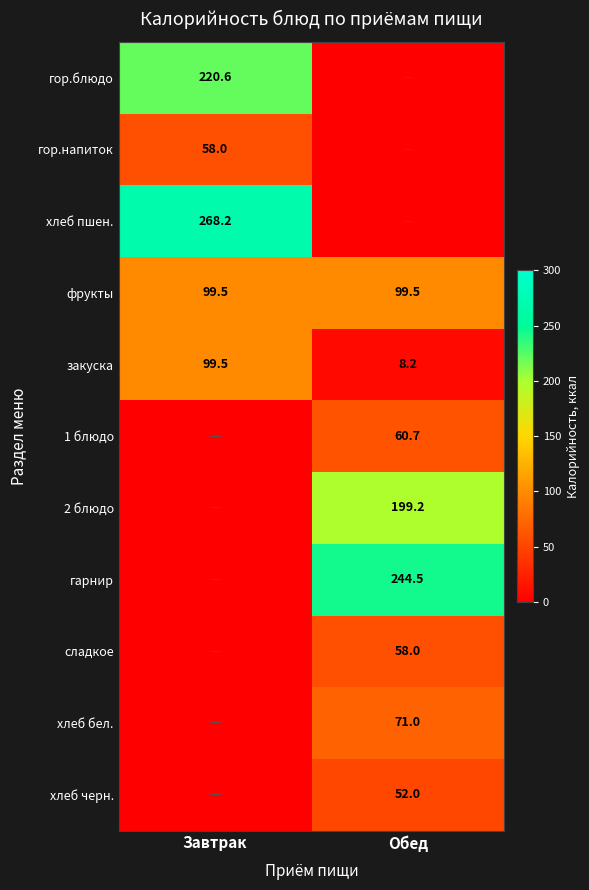

Is the value of гарнир at Обед greater than the value of 1 блюдо at Обед?

Yes